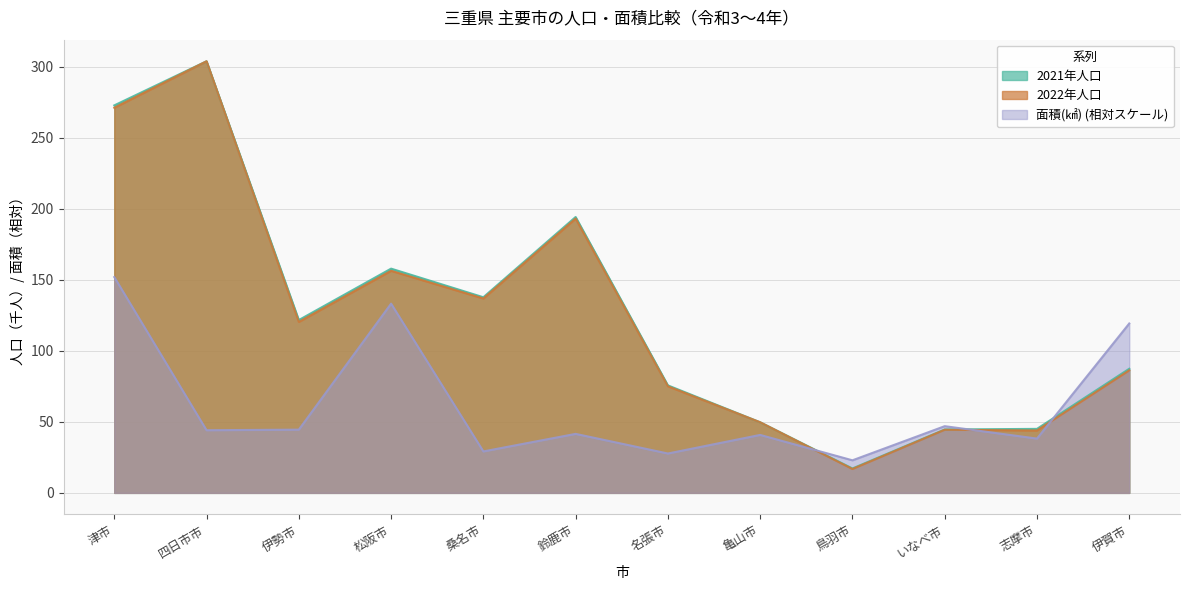

List the labels in order of 2021年人口 value, smallest first.

鳥羽市, いなべ市, 志摩市, 亀山市, 名張市, 伊賀市, 伊勢市, 桑名市, 松阪市, 鈴鹿市, 津市, 四日市市